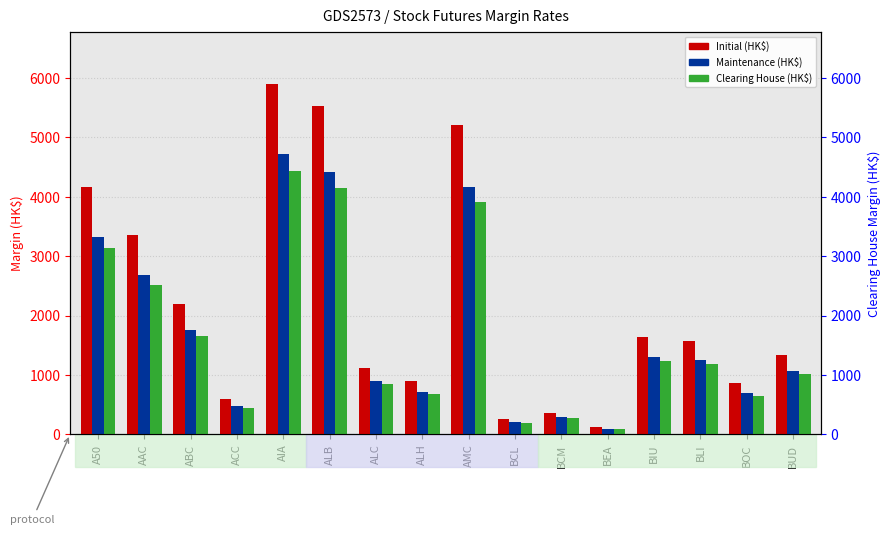

What is the difference between the Maintenance (HK$) values at BCL and BEA?

108